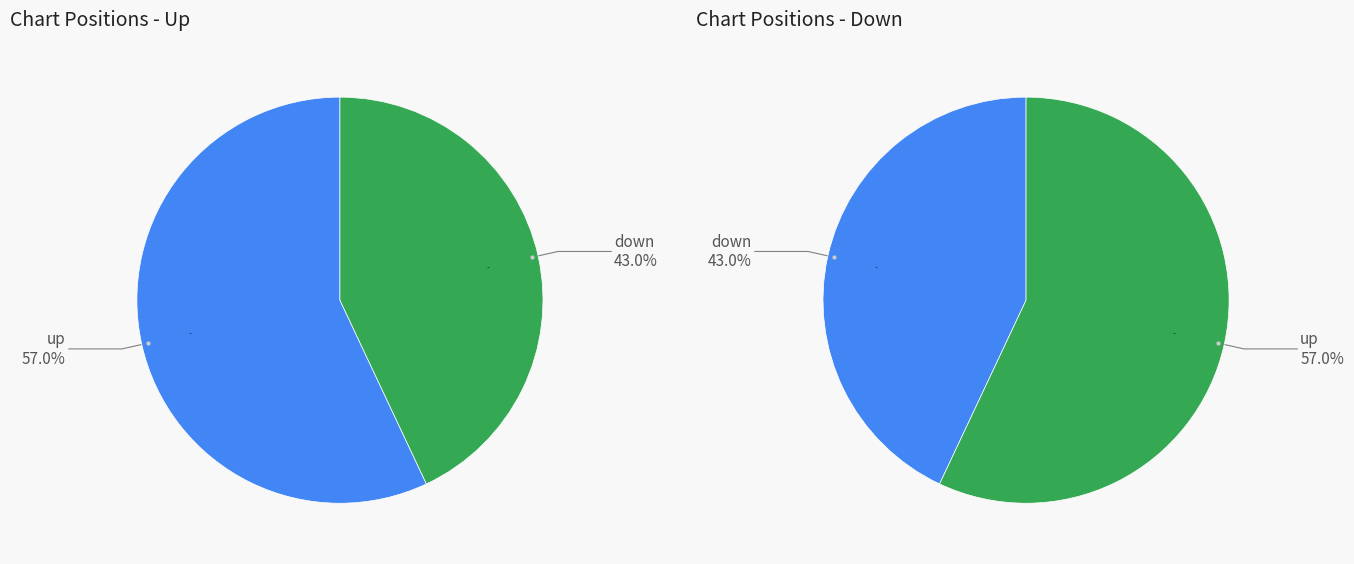

Rank the categories by value from lowest to highest.

down, up